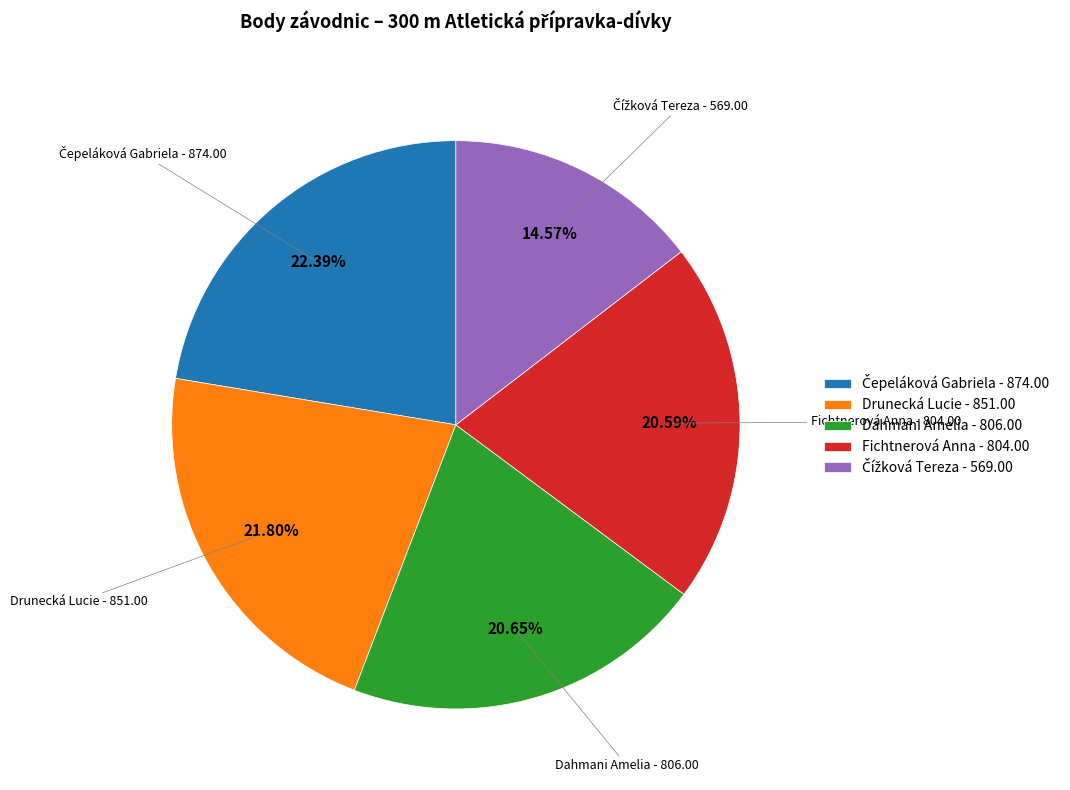

Approximately how many times larger is the value at Drunecká Lucie - 851.00 compared to Fichtnerová Anna - 804.00?

1.1